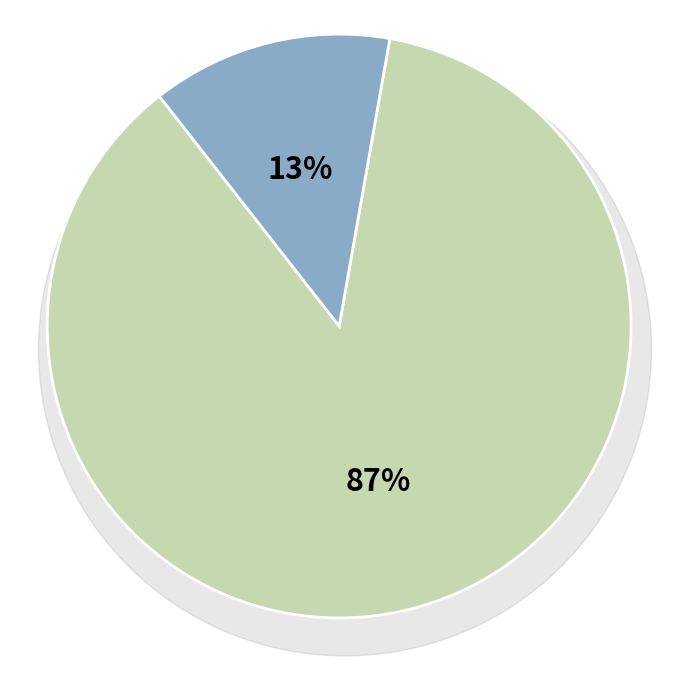

Which has a higher value, Classified Administrators or Other?

Other